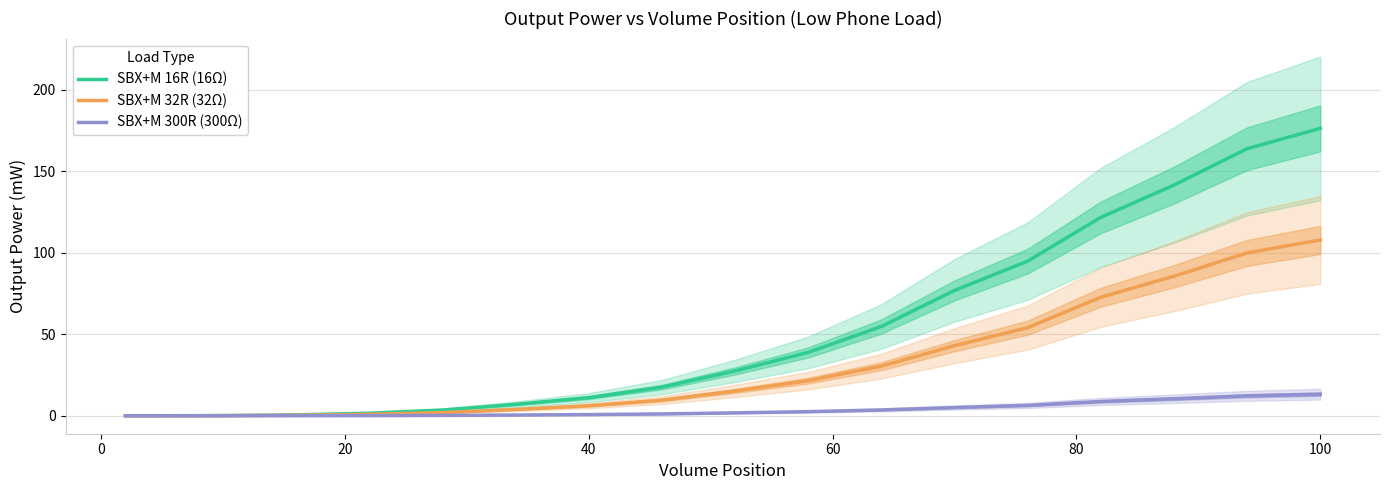

What is the maximum value for SBX+M 32R (32Ω)?

107.8